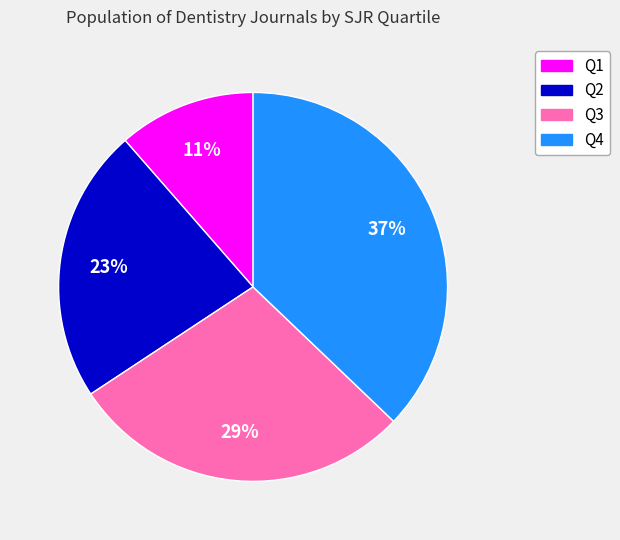

Rank the categories by value from highest to lowest.

Q4, Q3, Q2, Q1